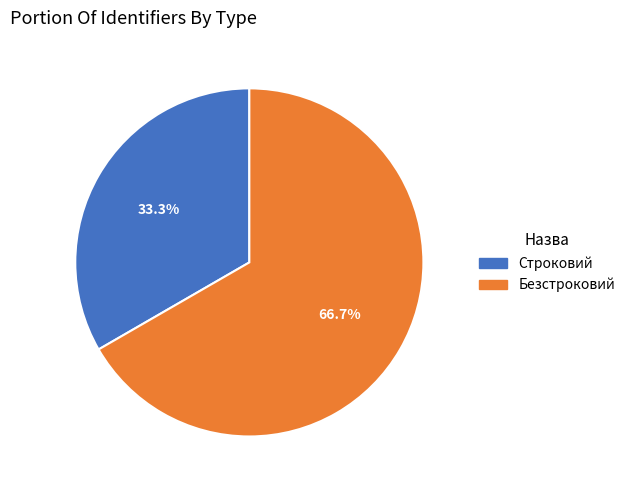

How many slices are in this pie chart?

2